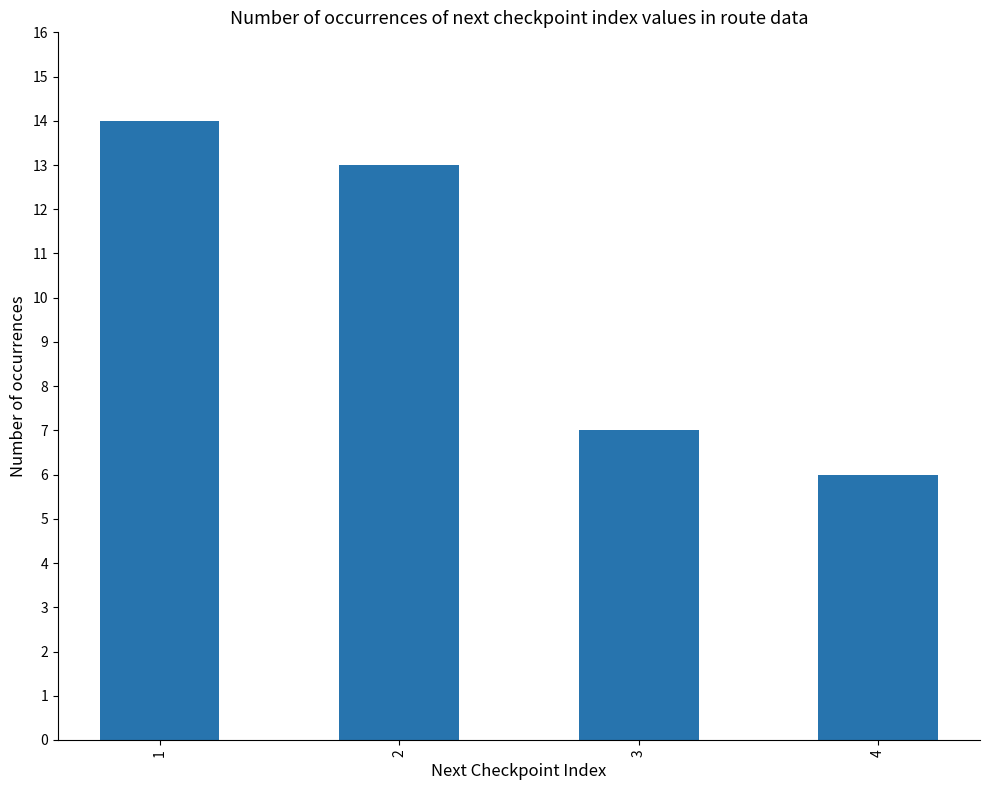

What is the value of the 1st bar from the left?

14